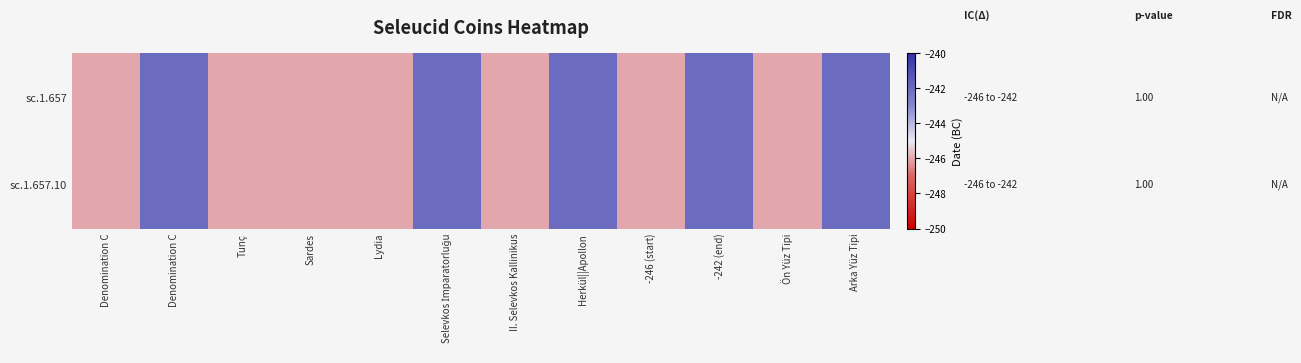

What value does the sc.1.657 series have at Lydia?

-246